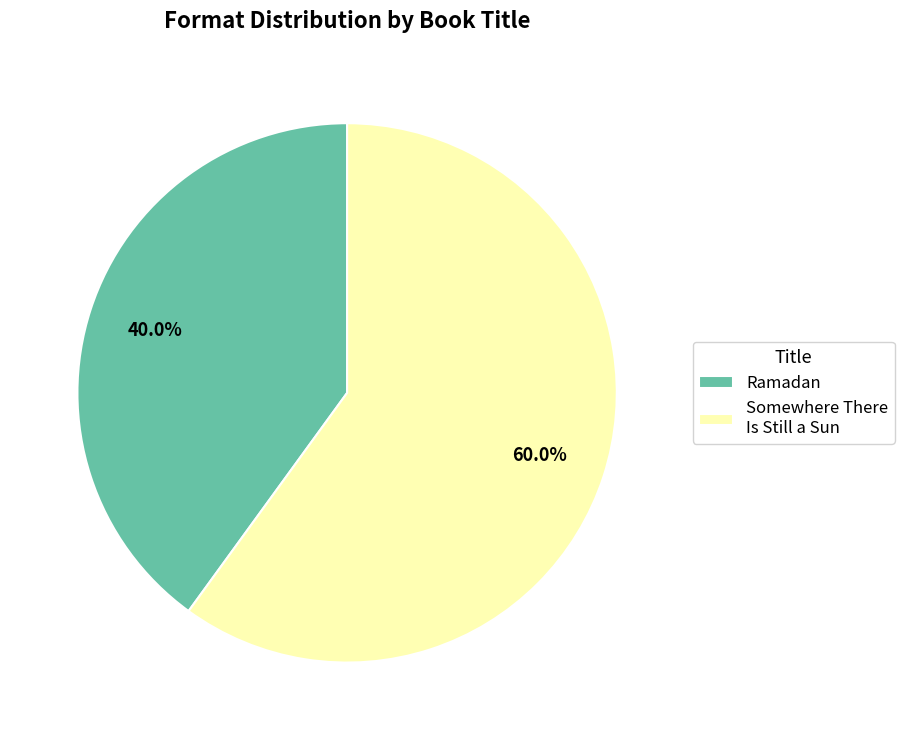

Which has a higher value, Ramadan or Somewhere There Is Still a Sun?

Somewhere There Is Still a Sun